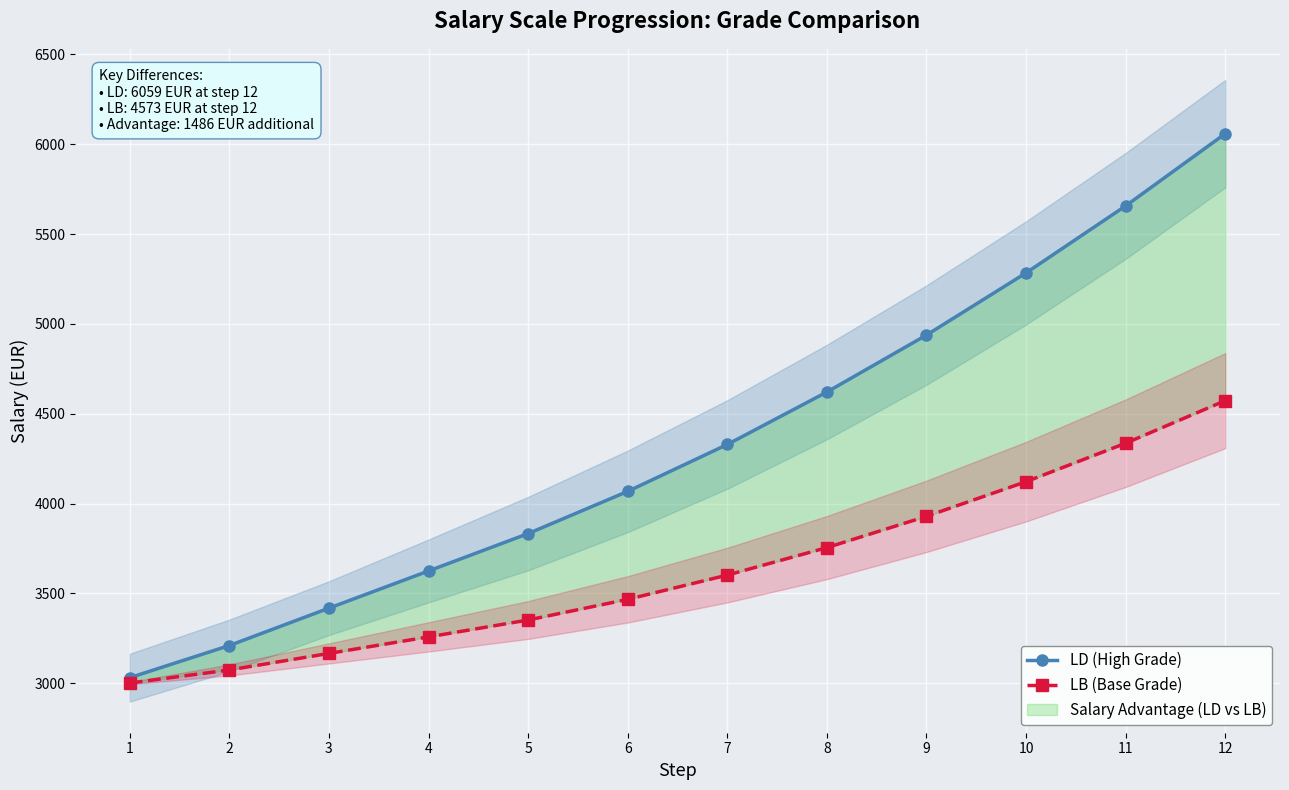

Which series has the largest total across all categories?

LD (High Grade)